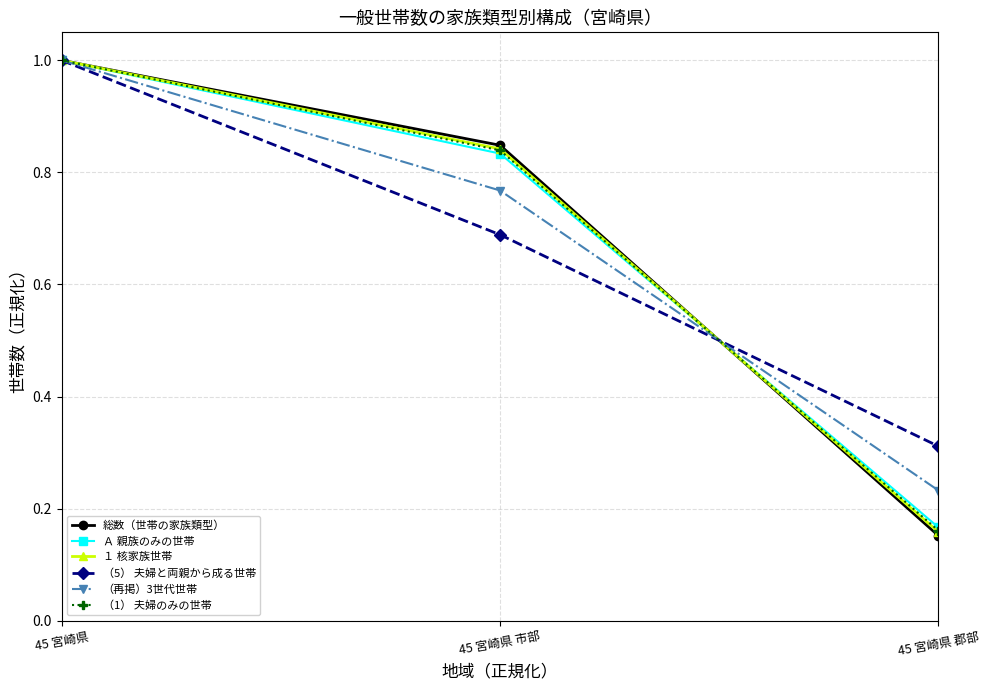

Where is Ａ 親族のみの世帯 nearest to the value 0?

45 宮崎県 郡部